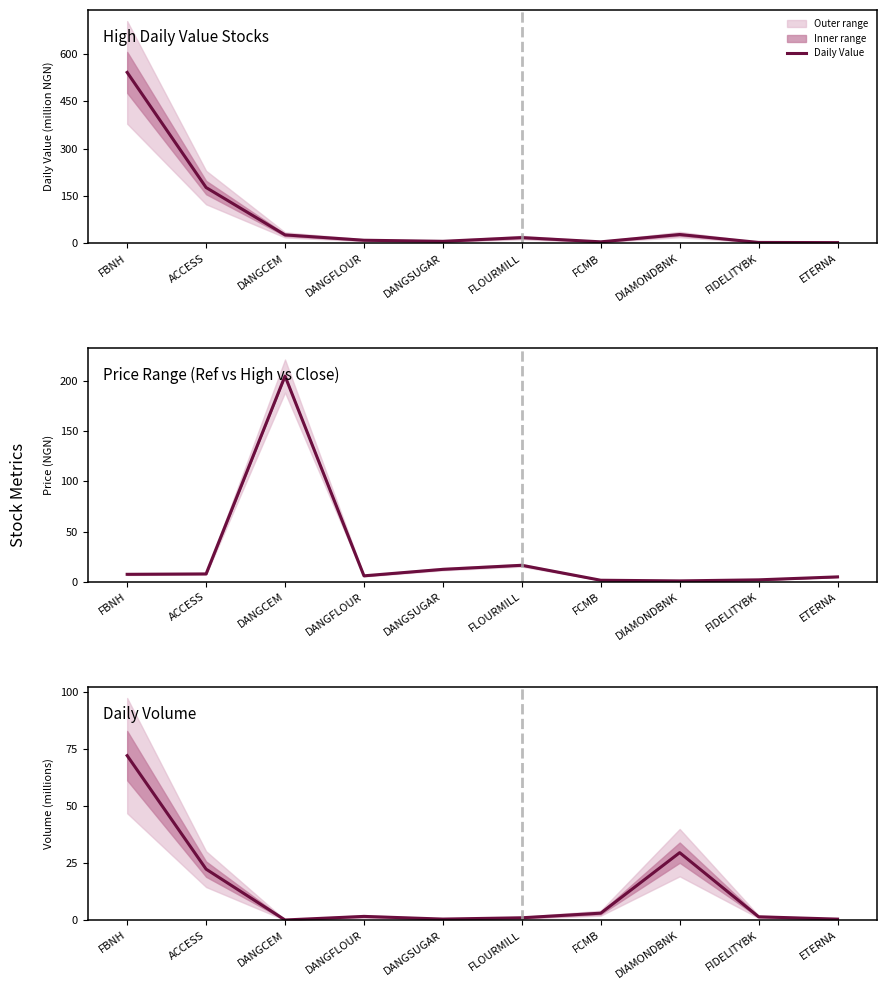

What is the difference between the maximum and minimum values in the Daily Volume series?

71.9